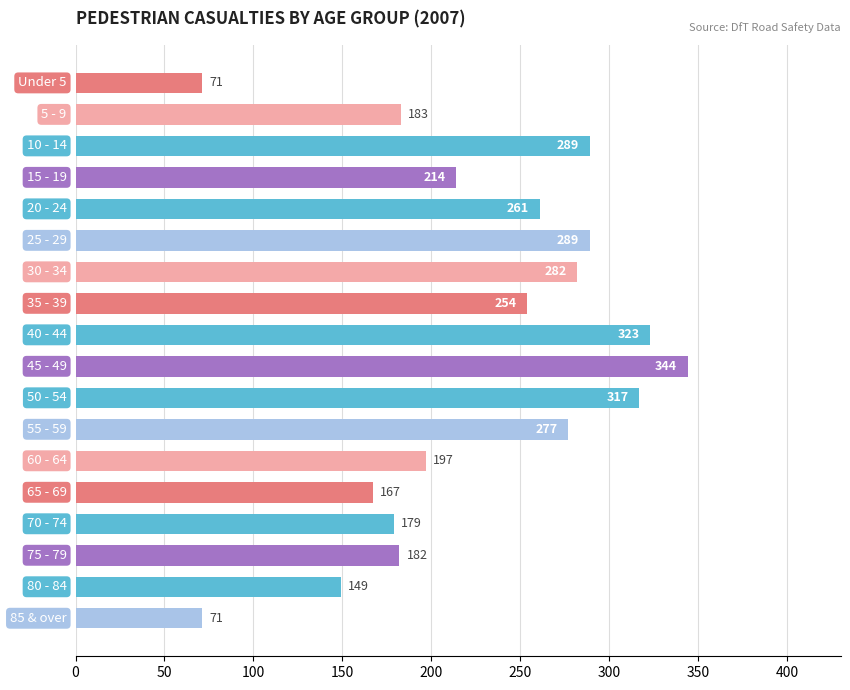

What is the greatest value displayed?

344